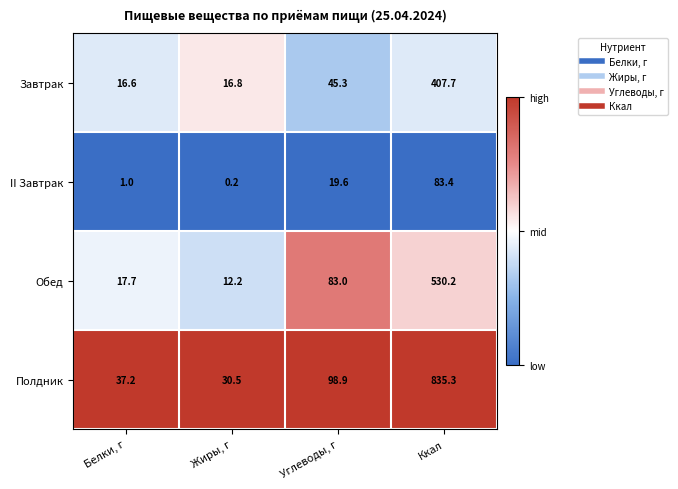

What is the sum of the Обед values at Ккал and Белки, г?

547.9